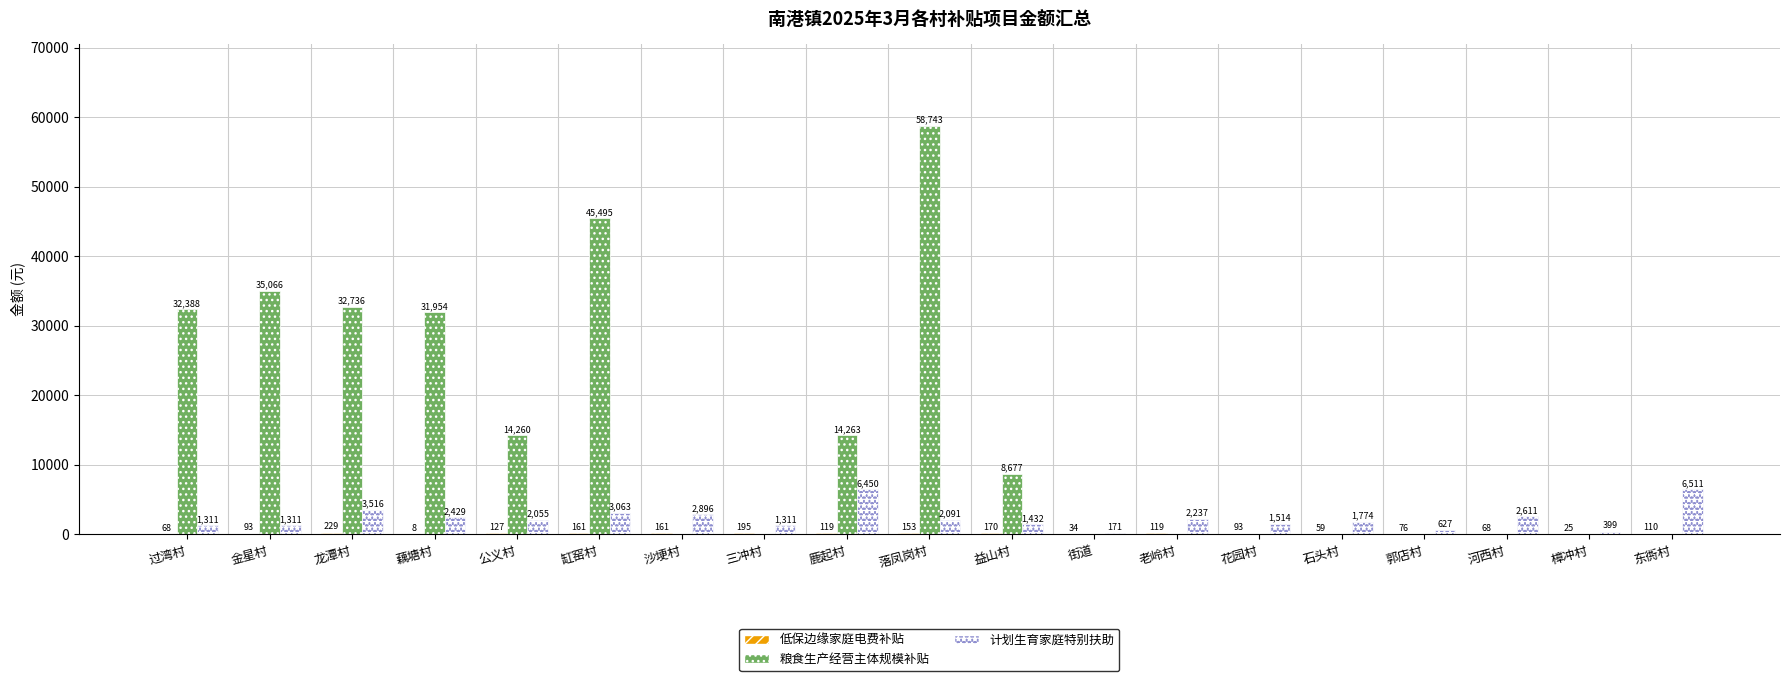

Which series has the largest total across all categories?

粮食生产经营主体规模补贴